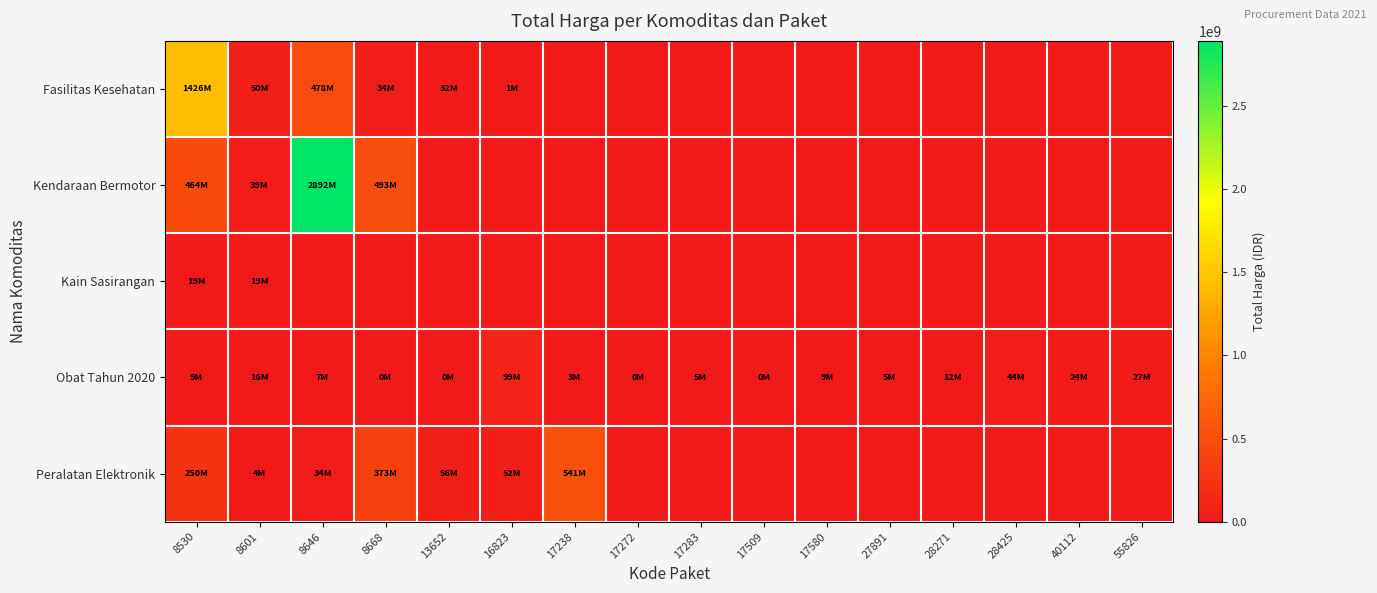

Which series has the largest range (max minus min)?

Kendaraan Bermotor